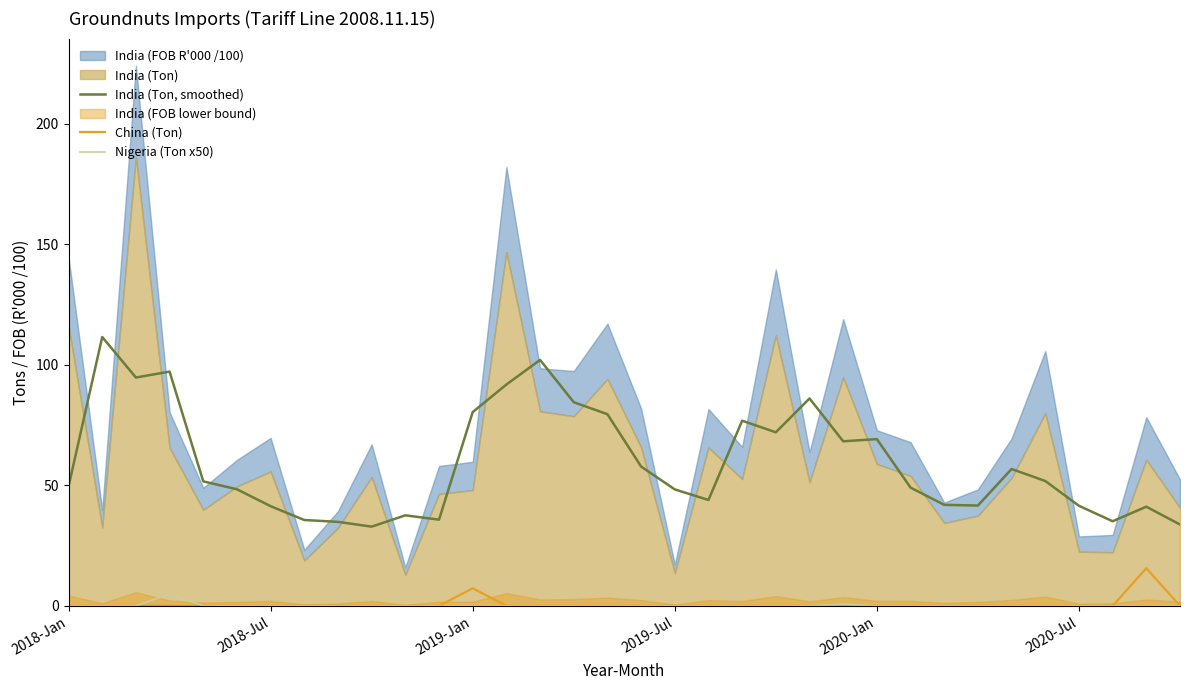

True or false: Nigeria (Ton x50) and India (Ton, smoothed) cross at least once.

False